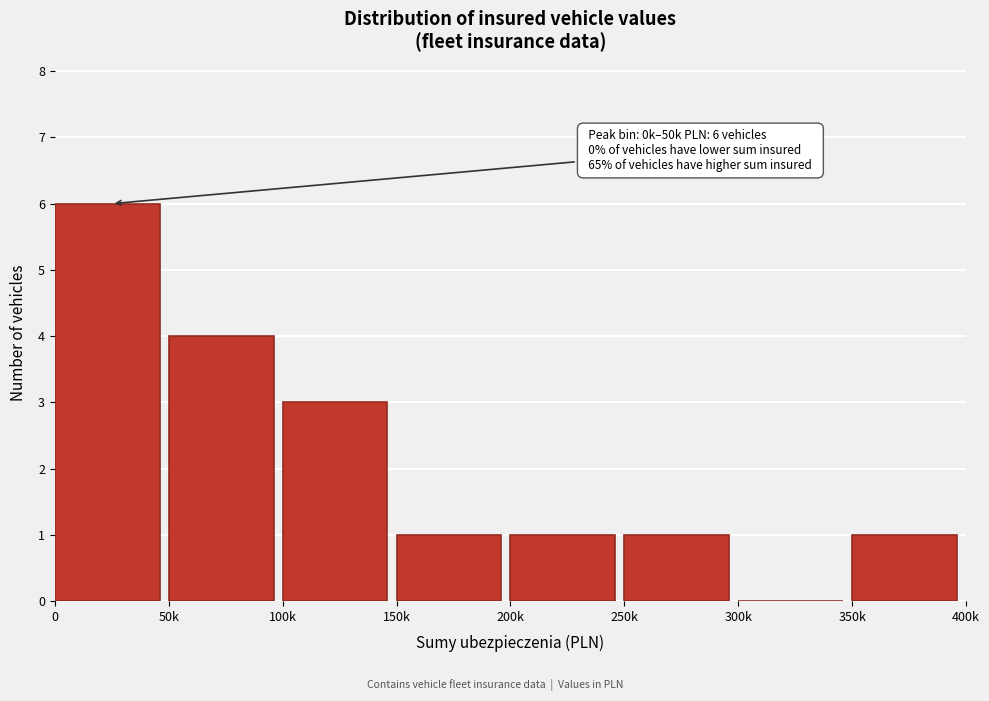

Reading right to left, list all the values displayed in this chart.

350k=1	300k=0	250k=1	200k=1	150k=1	100k=3	50k=4	0=6